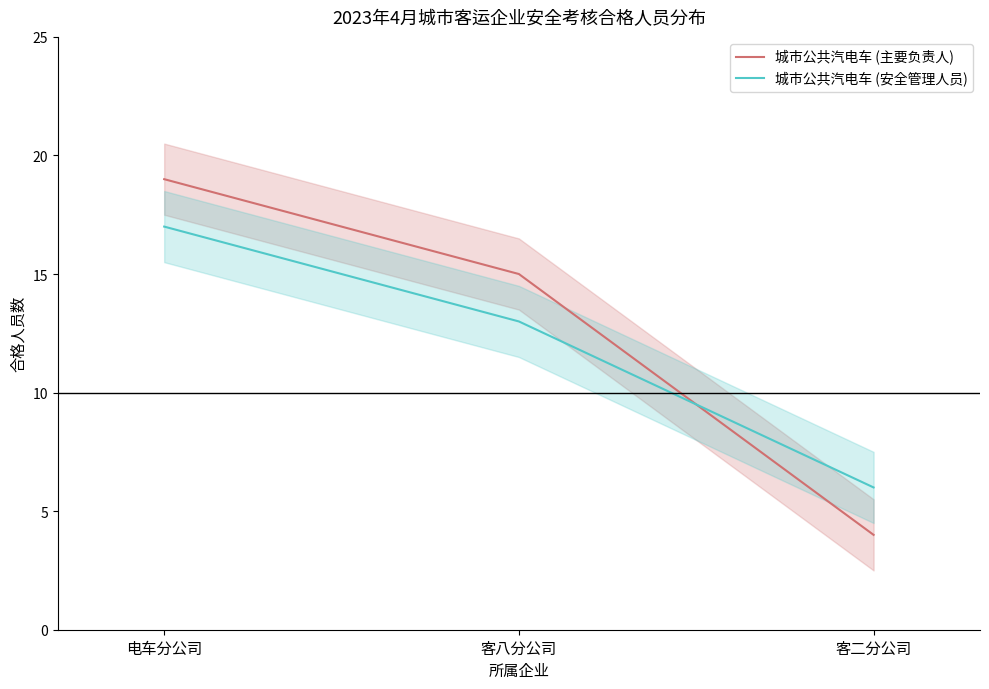

Which category has the lowest value across all series?

客二分公司